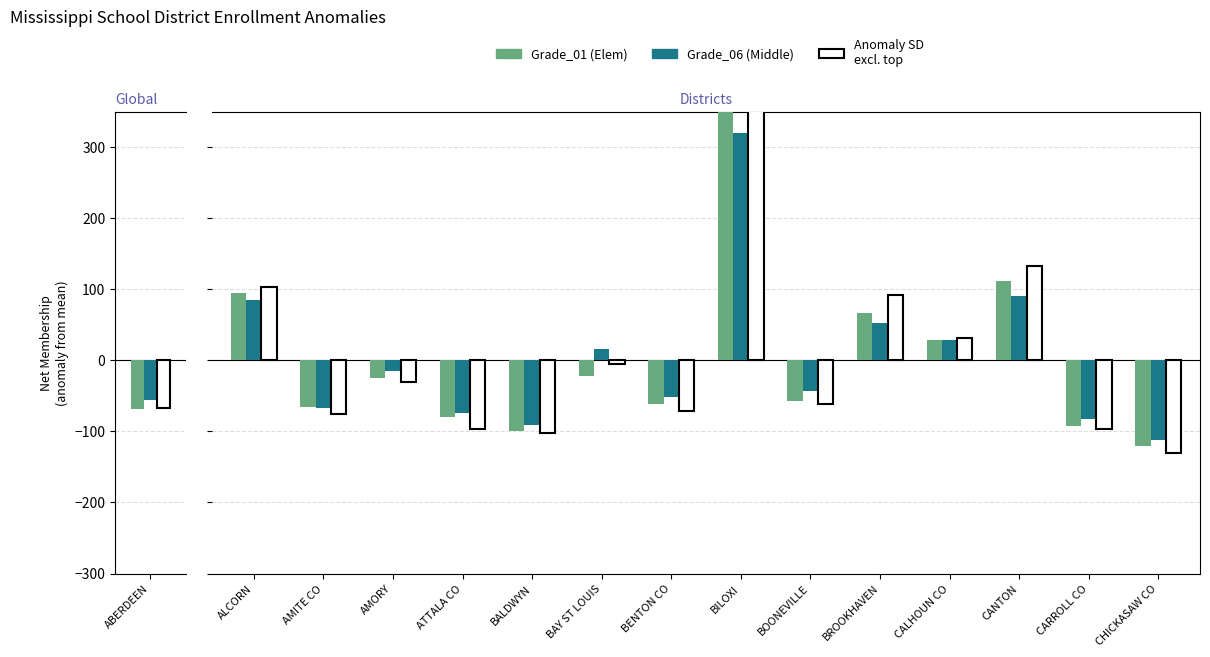

True or false: Grade_01 (Elem) has a value of -99.0 at BALDWYN.

True